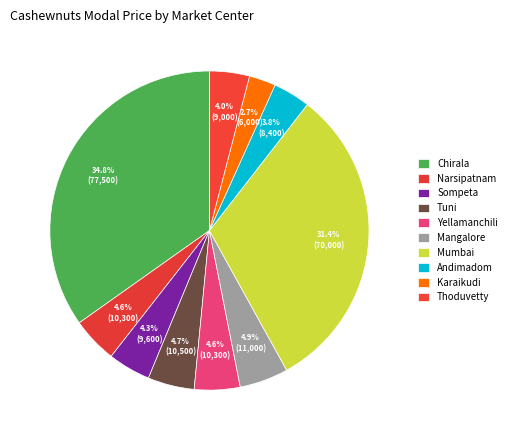

How many segments does this pie chart have?

10